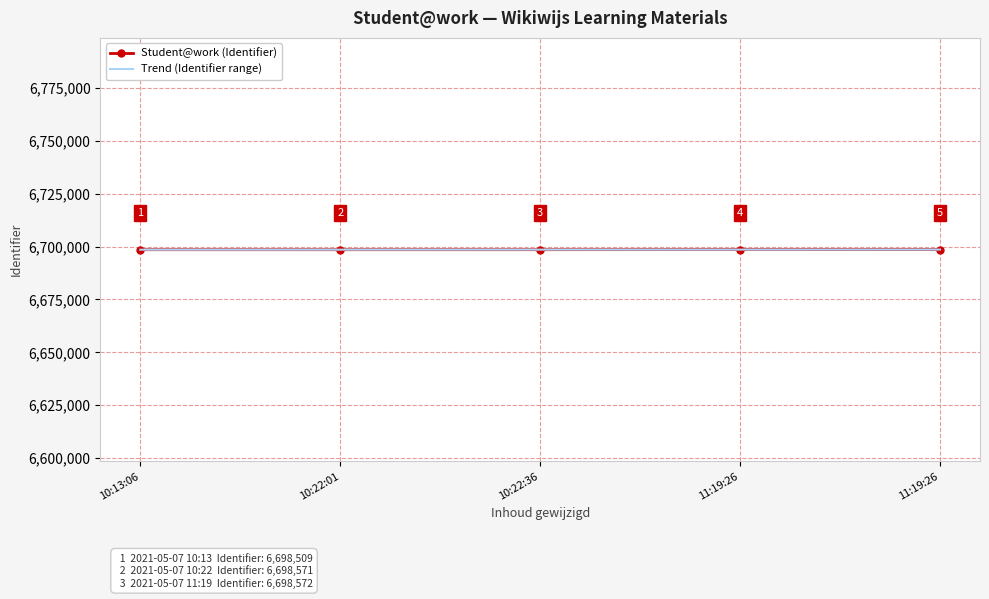

List the labels in order of Student@work (Identifier) value, largest first.

11:19:26, 11:19:26, 10:22:36, 10:22:01, 10:13:06